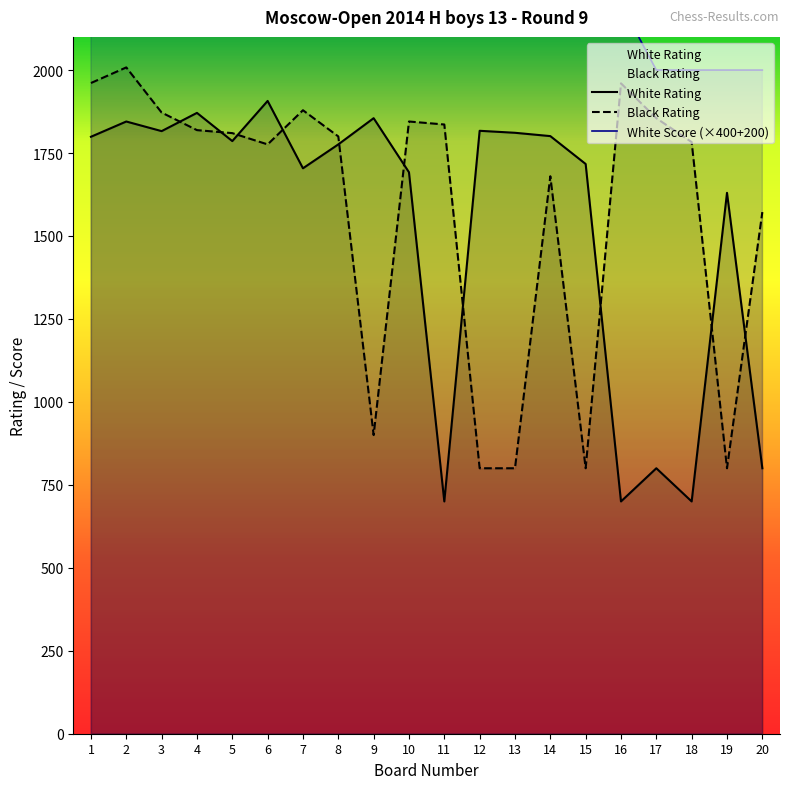

The White Rating series shows 452 at 18. True or false?

False